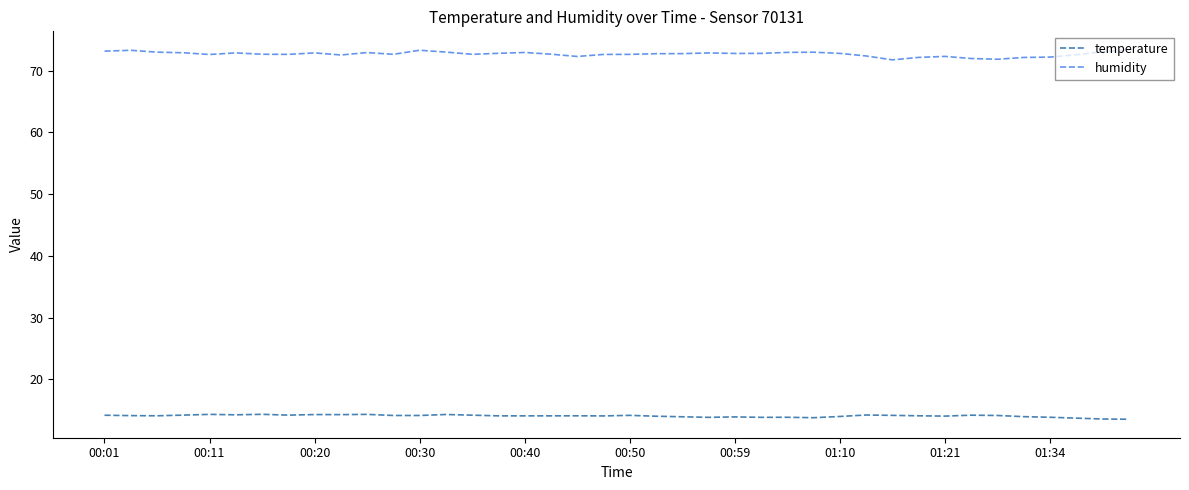

Which series has the largest total across all categories?

humidity